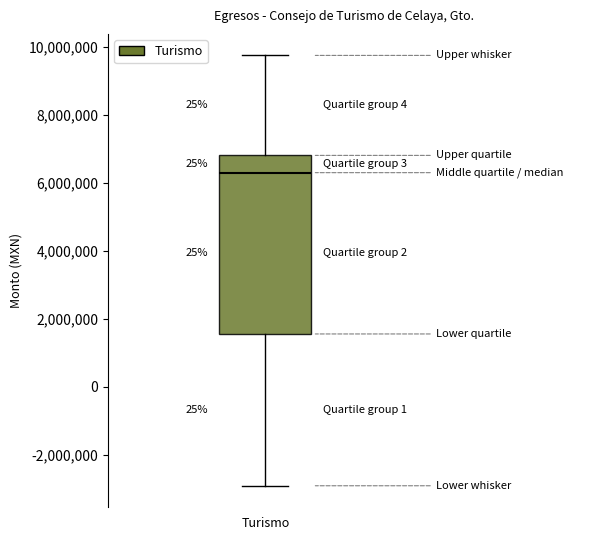

Read this box plot against the y-axis: the position of the median line, the range covered by the box, and the ends of both whiskers. The values are not printed on the chart, so give them approximately, as read against the axis.

median 6400000, box 1600000 to 6800000, whiskers -3000000 to 9800000